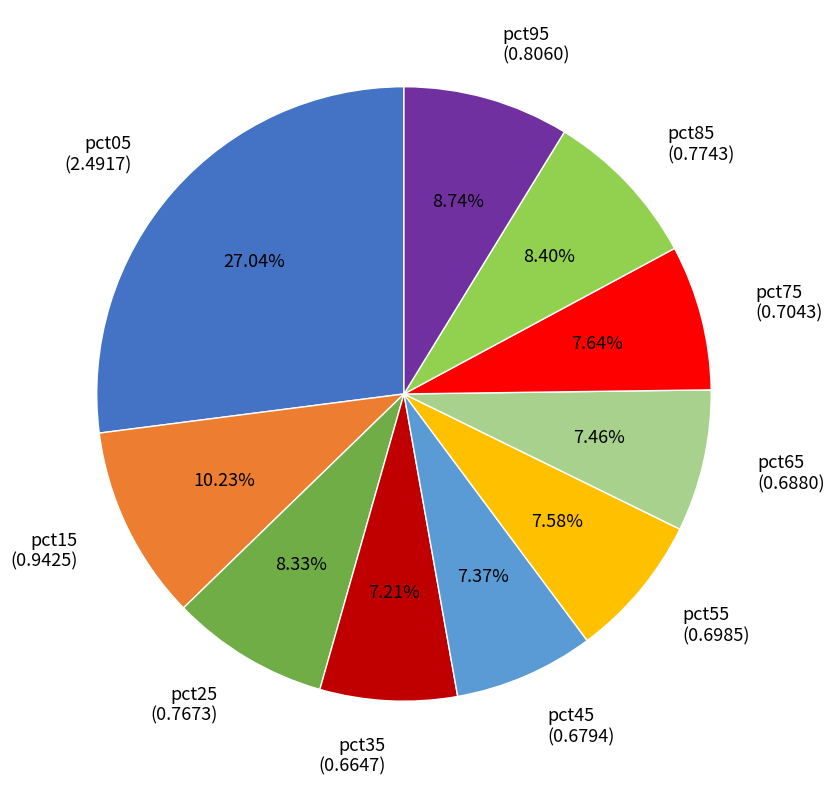

Is the sum of pct25 and pct55 greater than half?

No